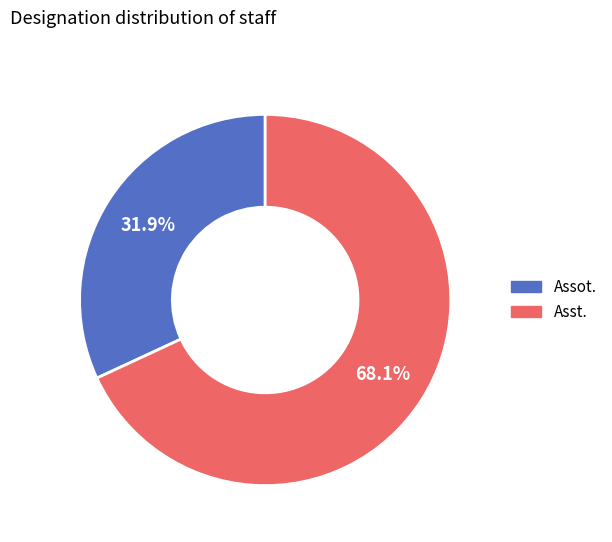

Which category has the biggest portion of the pie?

Asst.